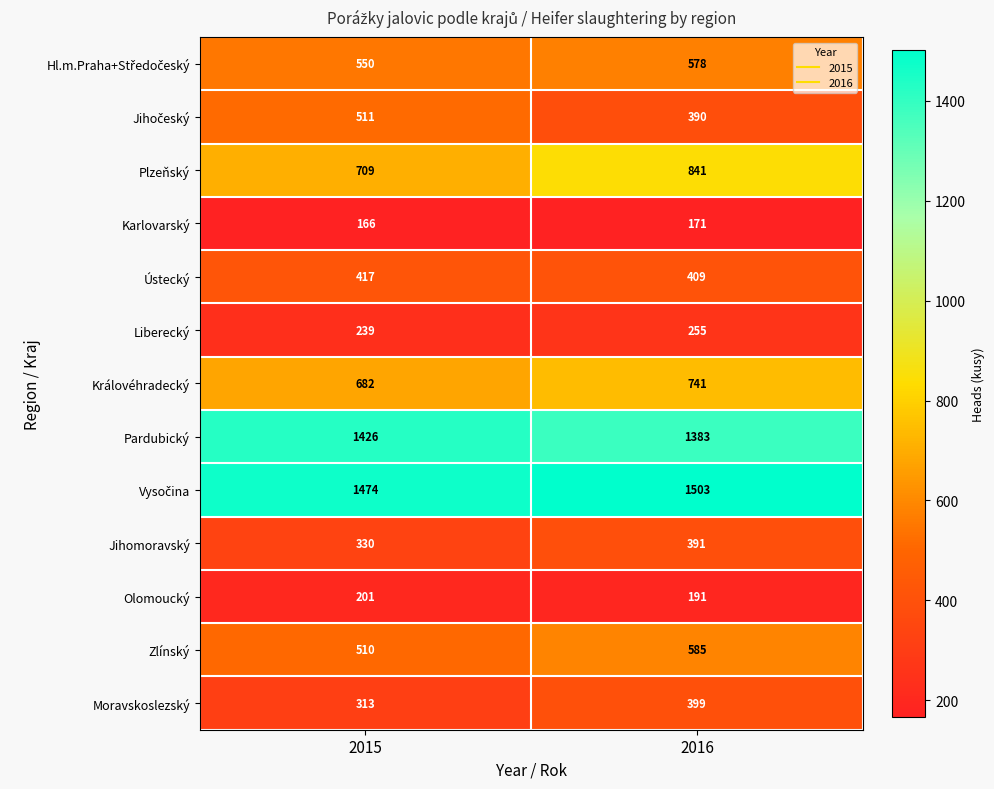

What is the difference between the Pardubický values at 2016 and 2015?

43